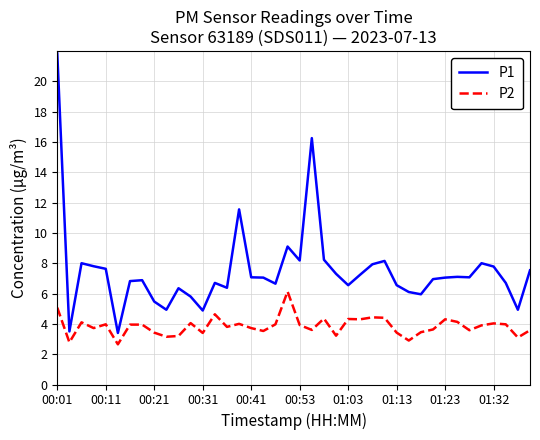

Which series has the largest total across all categories?

P1